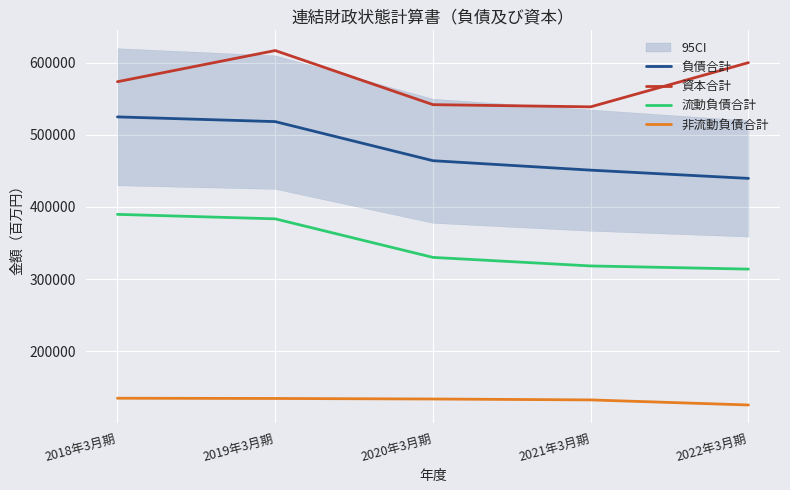

True or false: 非流動負債合計 and 流動負債合計 intersect in this chart.

False